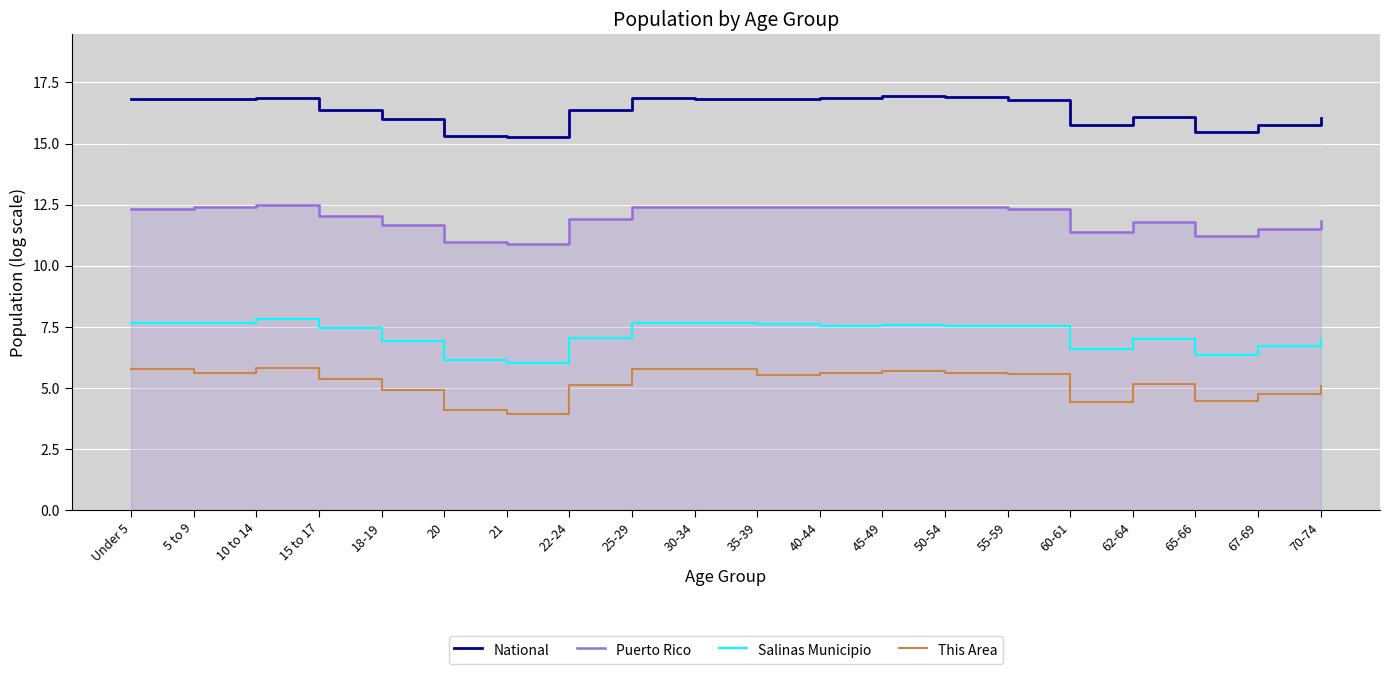

What value does the Salinas Municipio series have at 25-29?

7.6